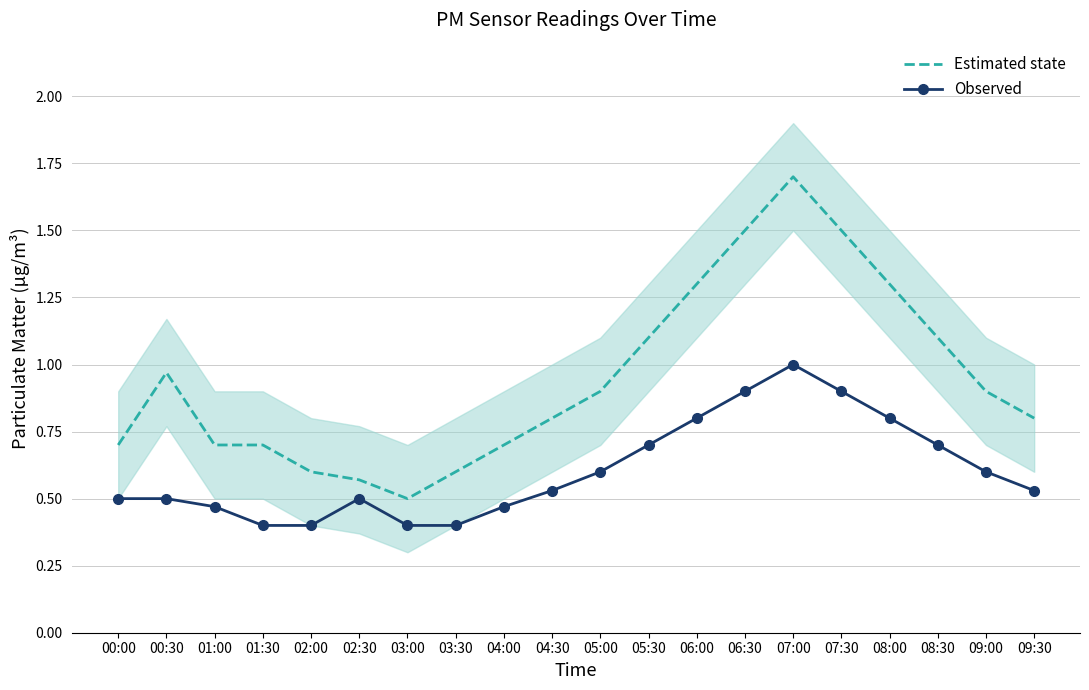

The Observed series shows 0.6 at 09:00. True or false?

True